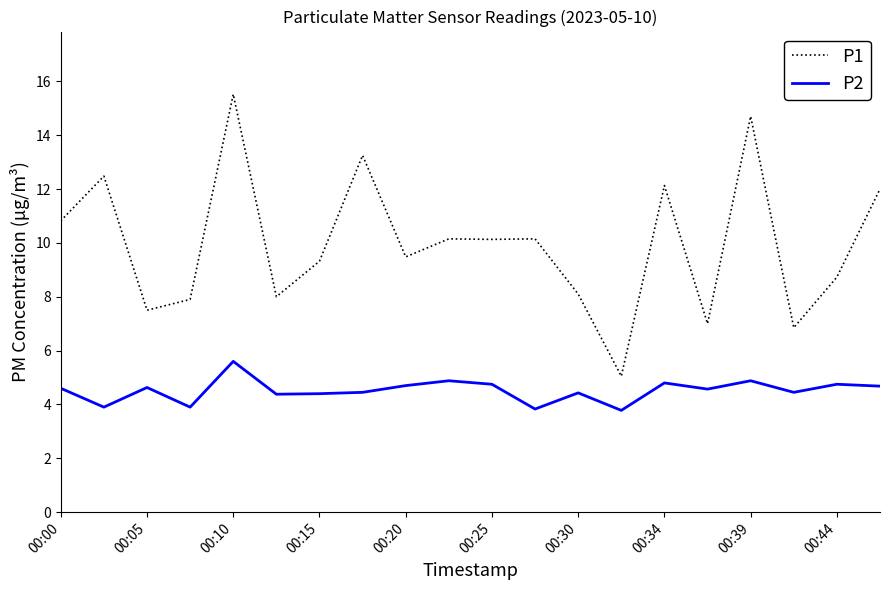

What is the smallest value displayed?

3.8